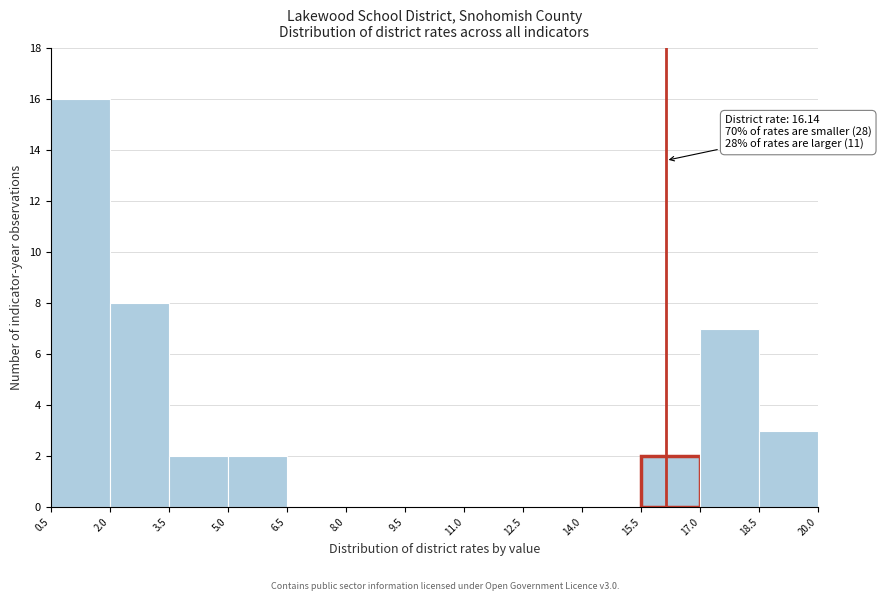

Over which range of the x-axis is the bar tallest?

0.5 to 2.0